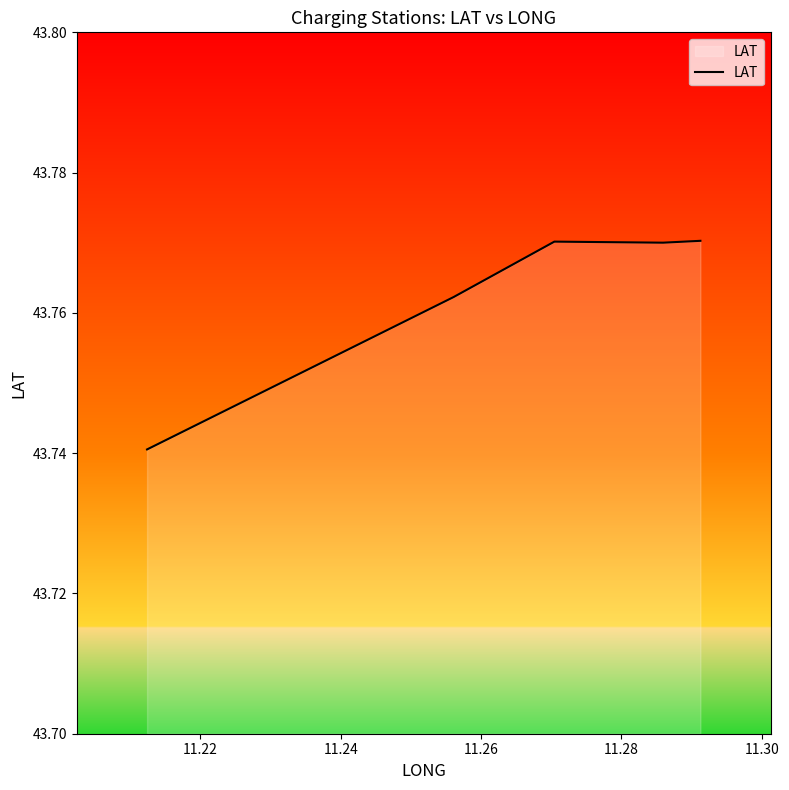

What is the sum of all values?

218.8